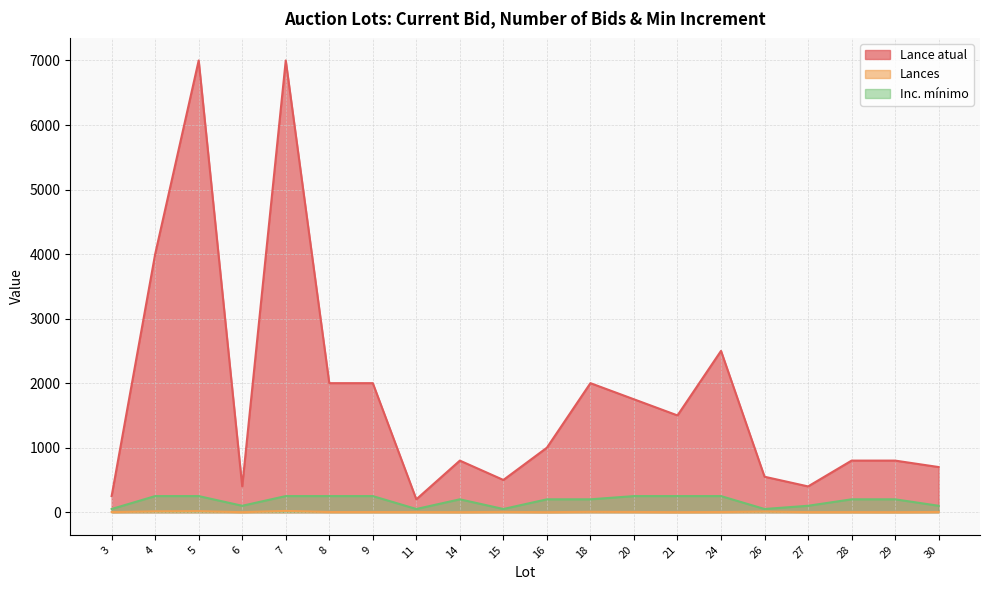

How many data points in Inc. mínimo are above 200?

8